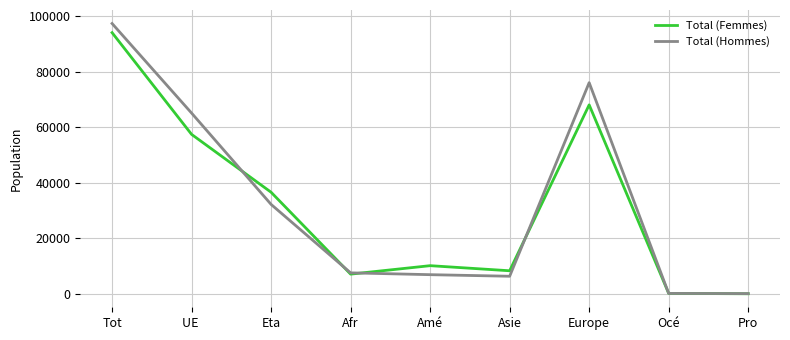

At how many categories does at least one series exceed 52875?

3